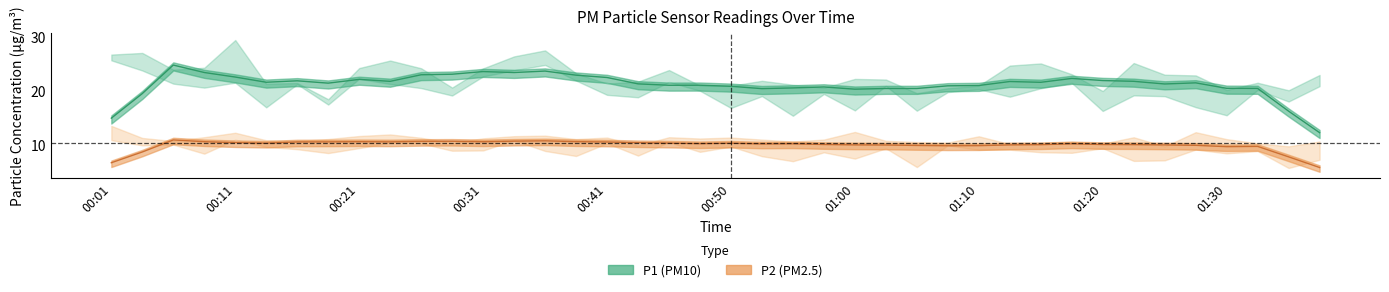

Between 00:01 and 00:48, which series saw the biggest shift?

P1